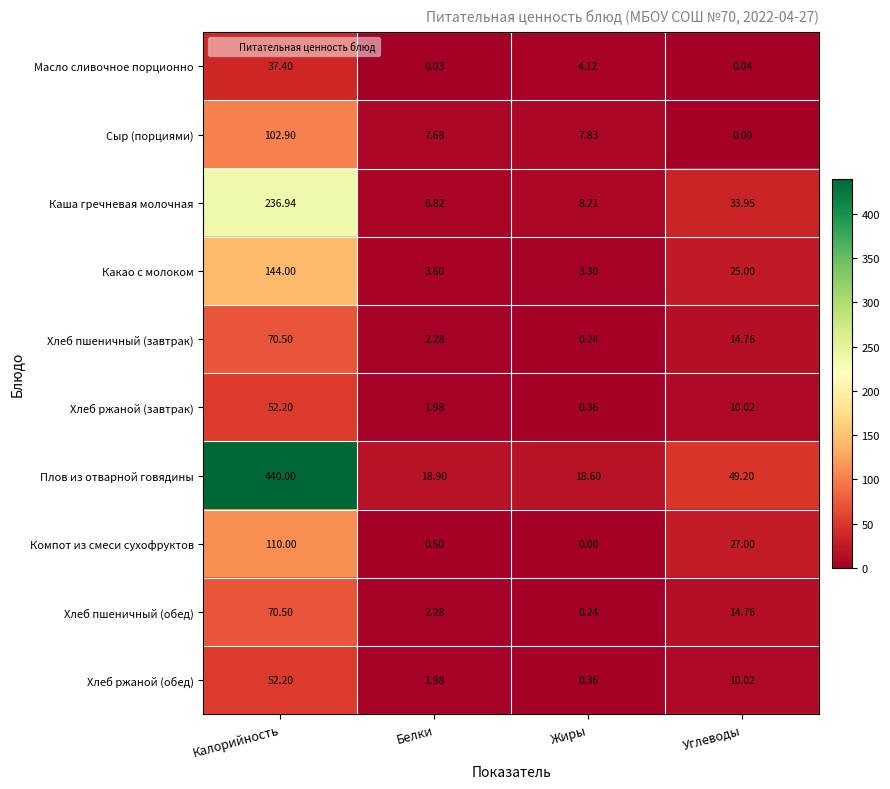

Which series changed the most between Белки and Жиры?

Масло сливочное порционно